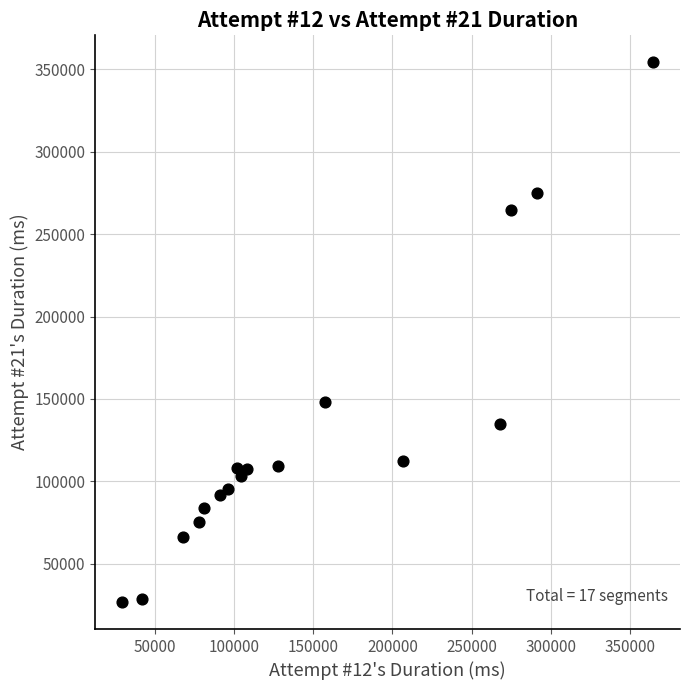

What is the range of Y values (max minus min)?

327239